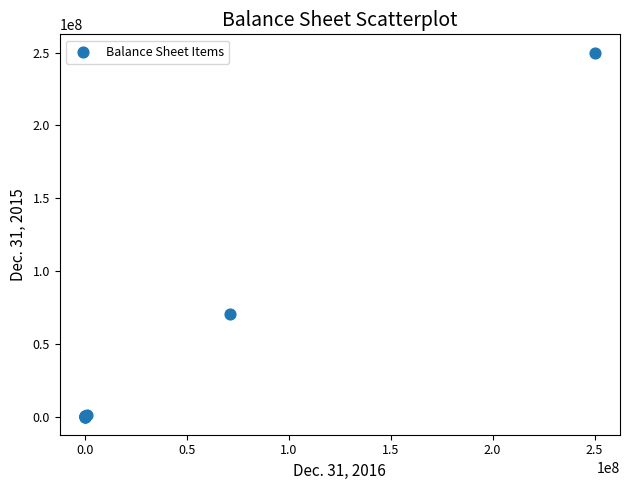

What Y value in the scatter plot is closest to 125000000?

70613642.0